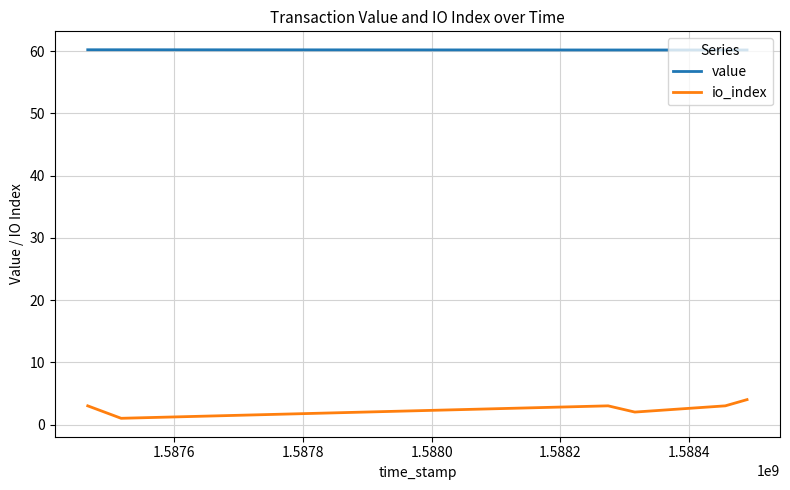

How many lines are shown in the chart?

2